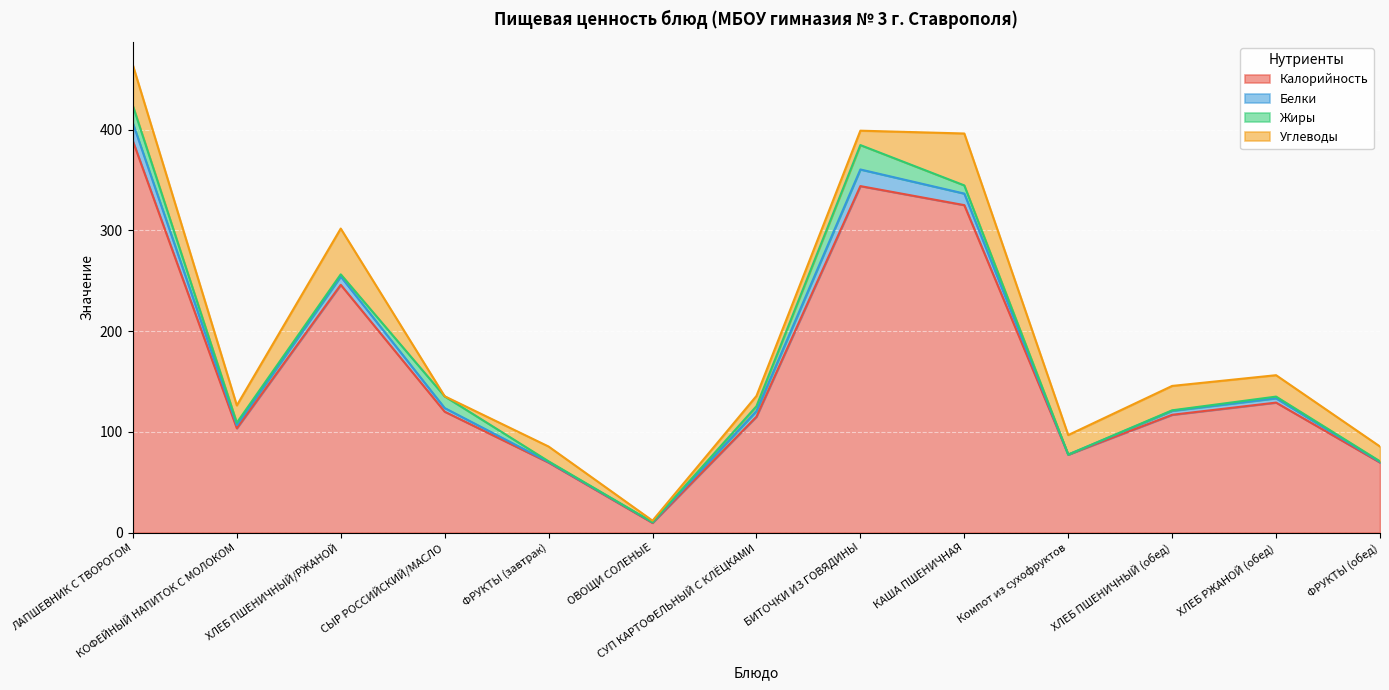

What is the label of the 1st point from the left?

ЛАПШЕВНИК С ТВОРОГОМ